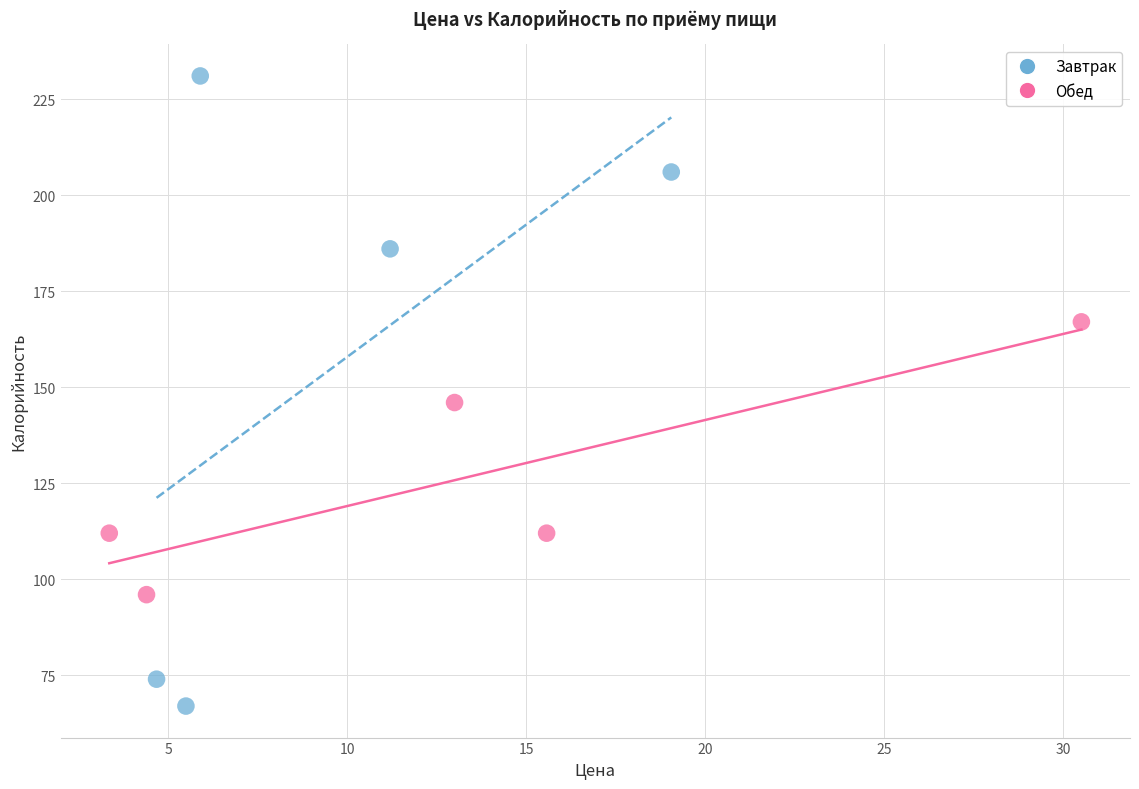

Which series contains the lowest Y value?

Завтрак